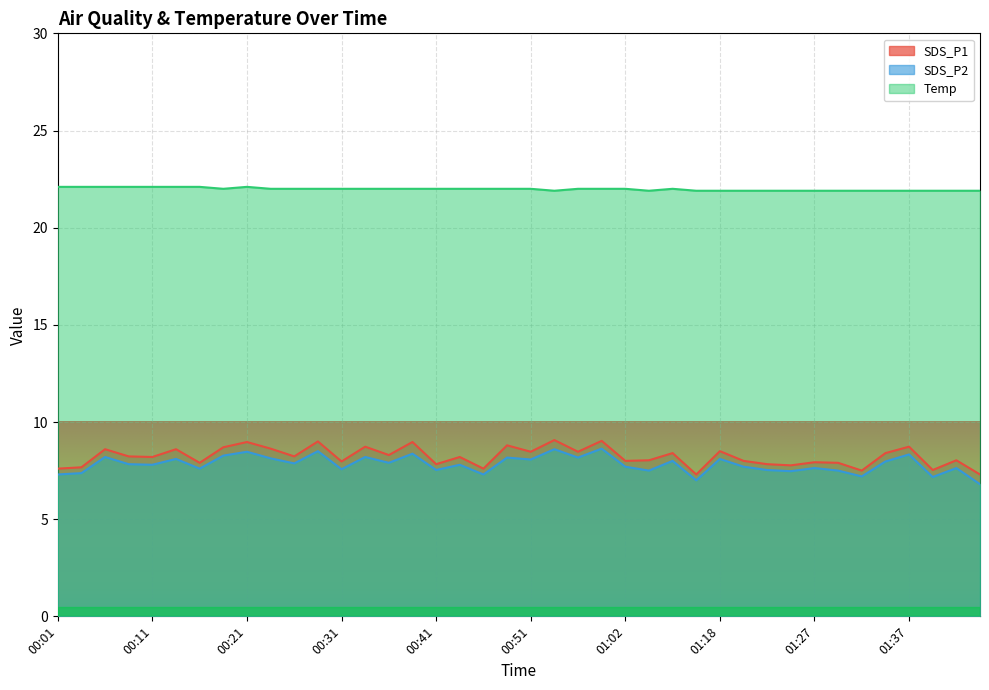

True or false: Temp has more than 1 interior local peaks.

True